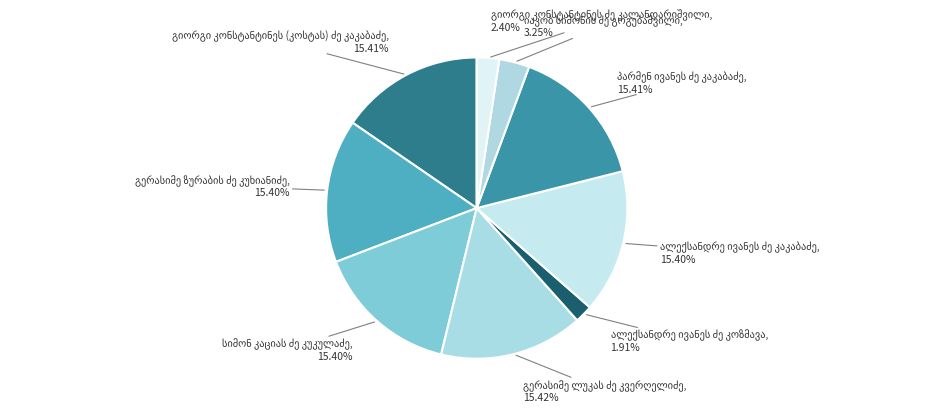

How many segments does this pie chart have?

9